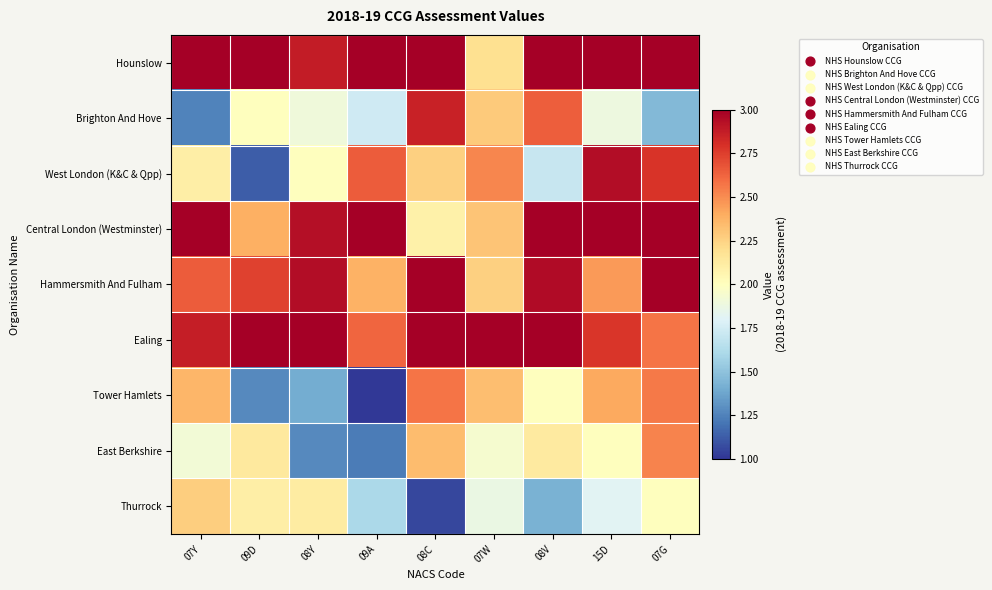

List the series in order of their peak value, lowest first.

Thurrock, East Berkshire, Tower Hamlets, Brighton And Hove, West London (K&C & Qpp), Hounslow, Central London (Westminster), Hammersmith And Fulham, Ealing